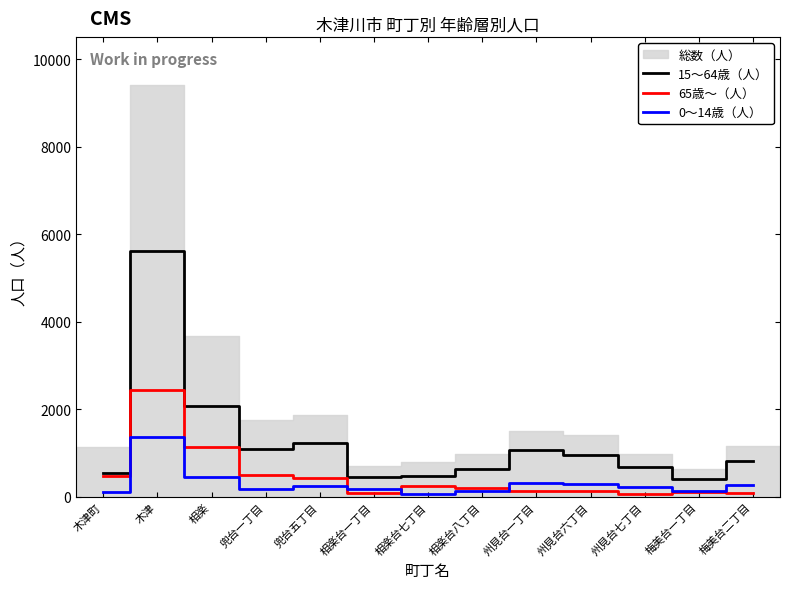

True or false: 15～64歳（人） and 65歳～（人） intersect in this chart.

False